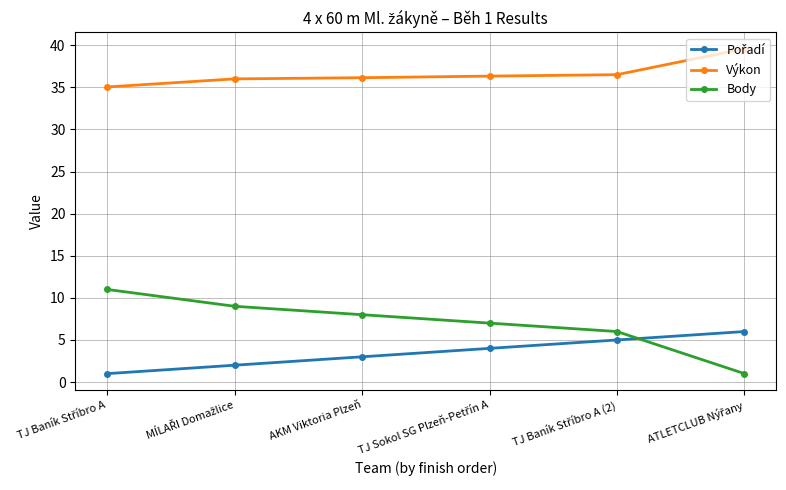

True or false: Body has more than 1 points higher than both neighbors.

False